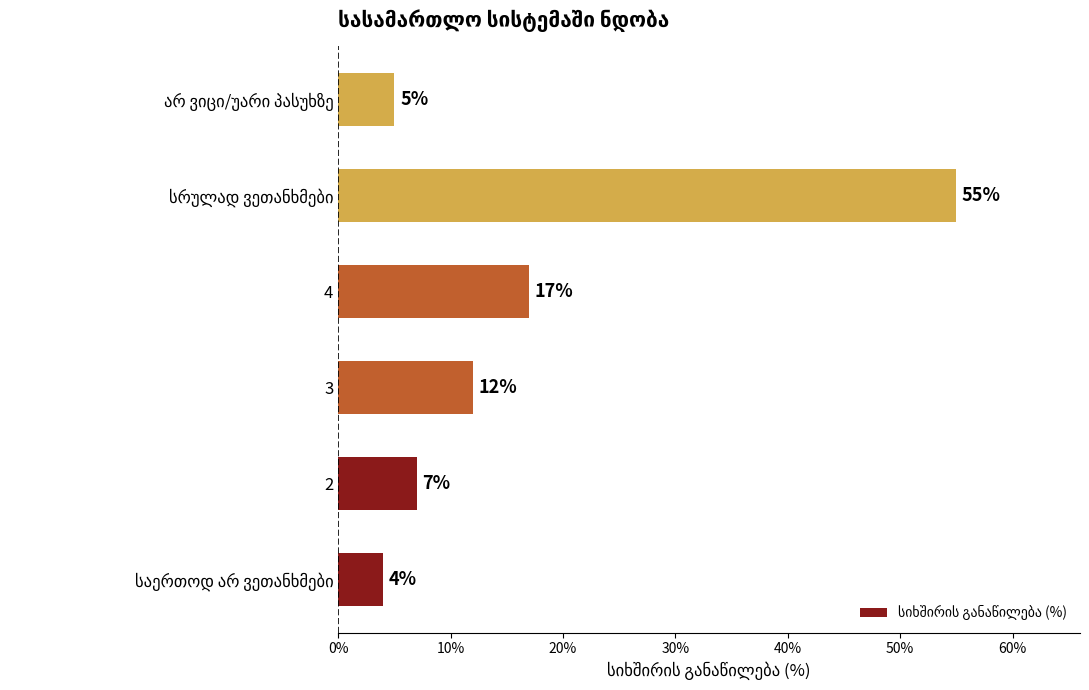

How many data points does each series have?

6